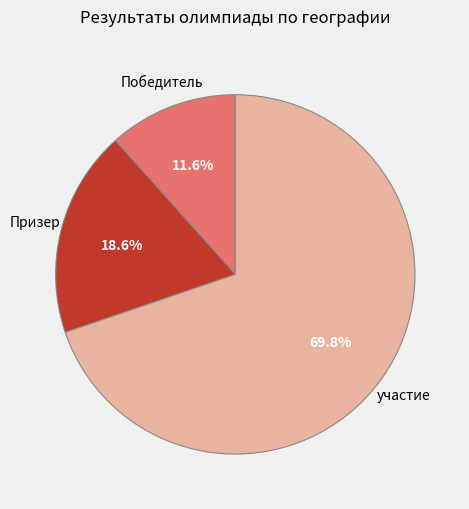

Is there a majority slice in this chart?

Yes